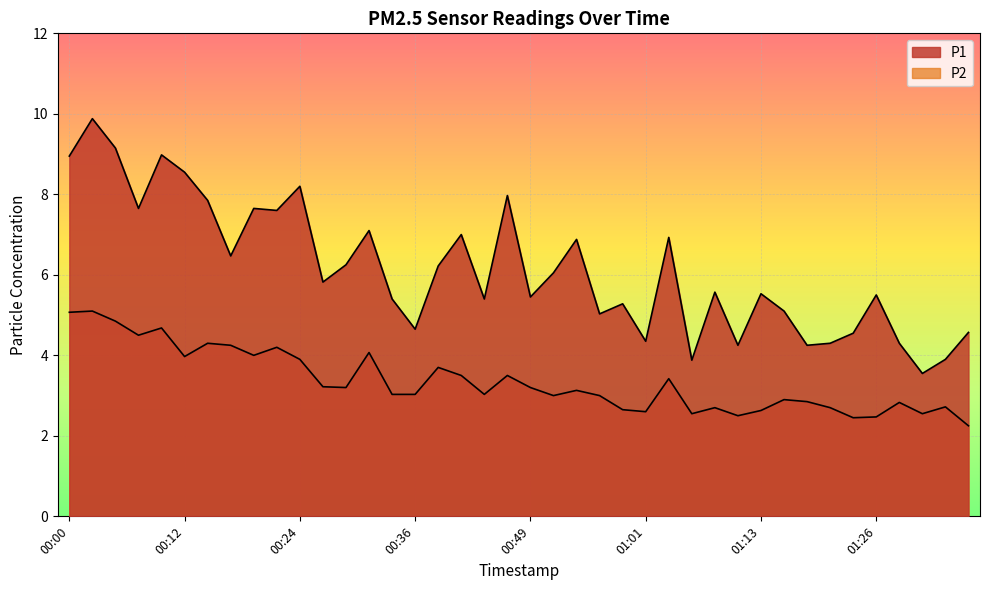

How many interior local peaks does the P1 series have?

13